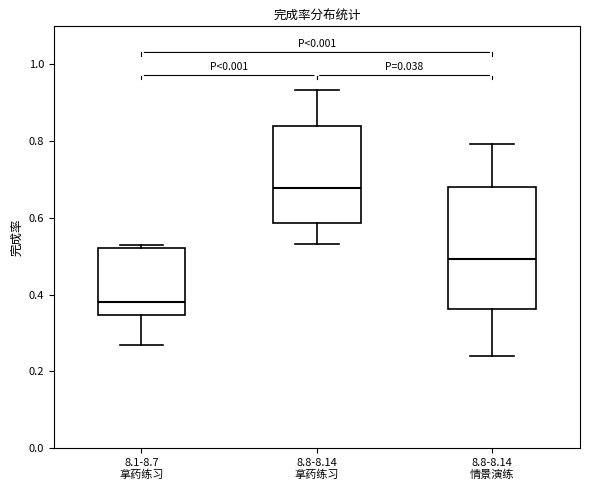

Which box has the highest median line?

8.8-8.14 拿药练习